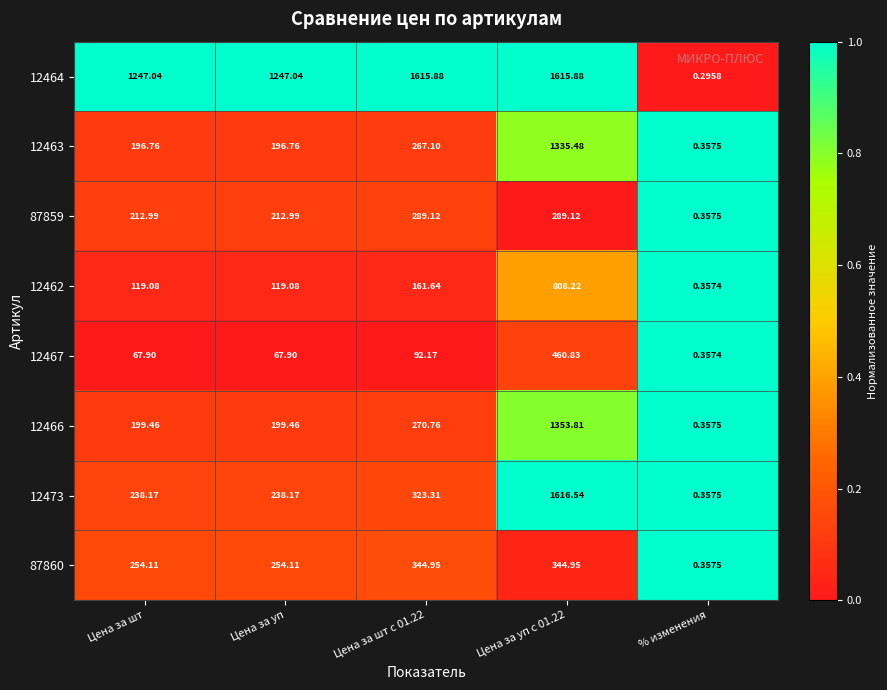

Which label corresponds to the smallest value in the chart?

% изменения